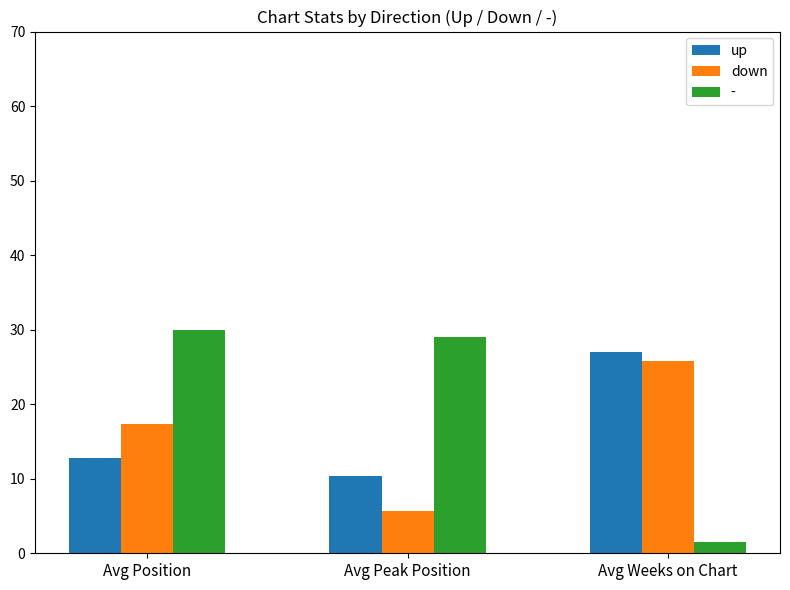

True or false: down has a value of 25.8 at Avg Weeks on Chart.

True